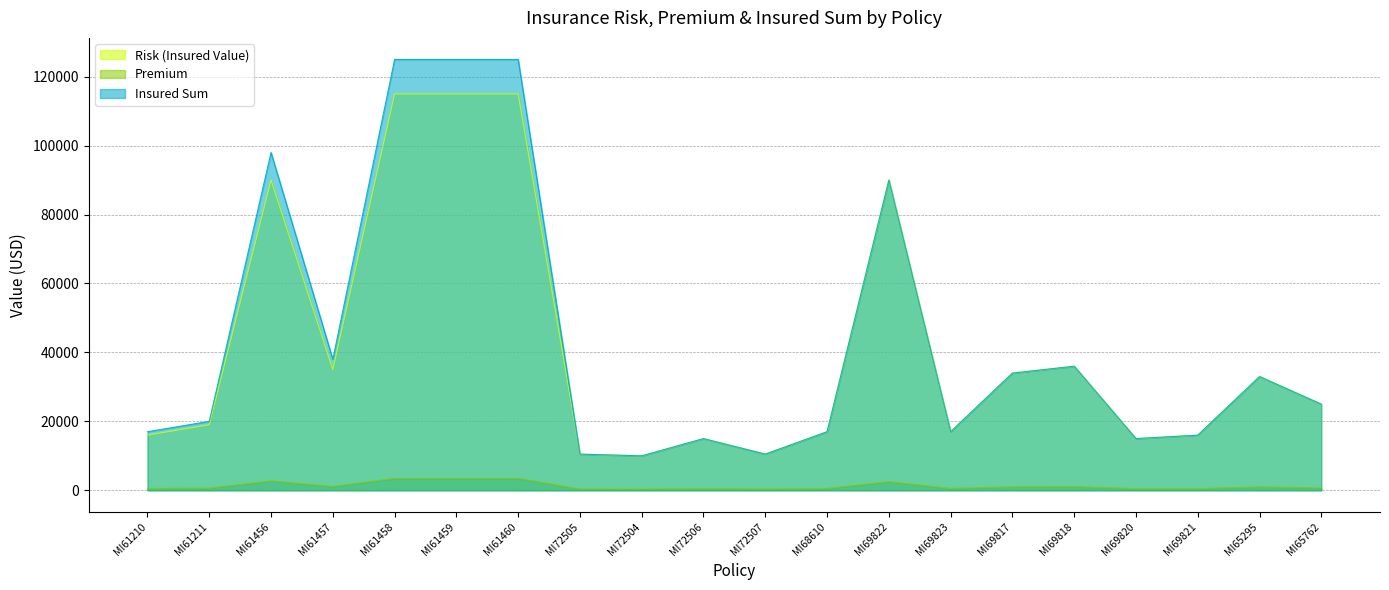

What is the difference between the Insured Sum values at MI69821 and MI65295?

17000.0